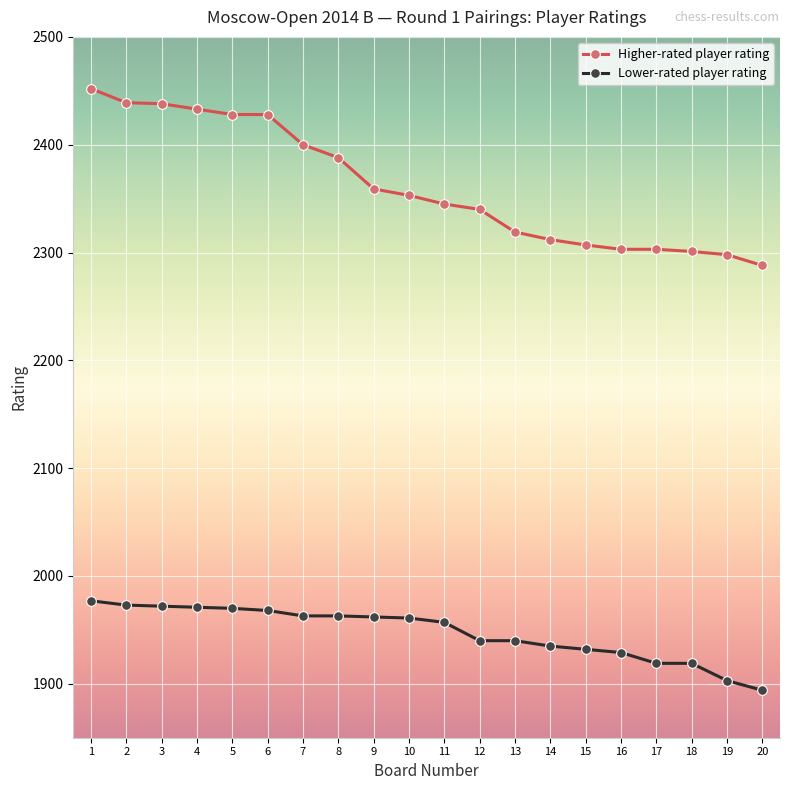

How many categories are shown in the chart?

20